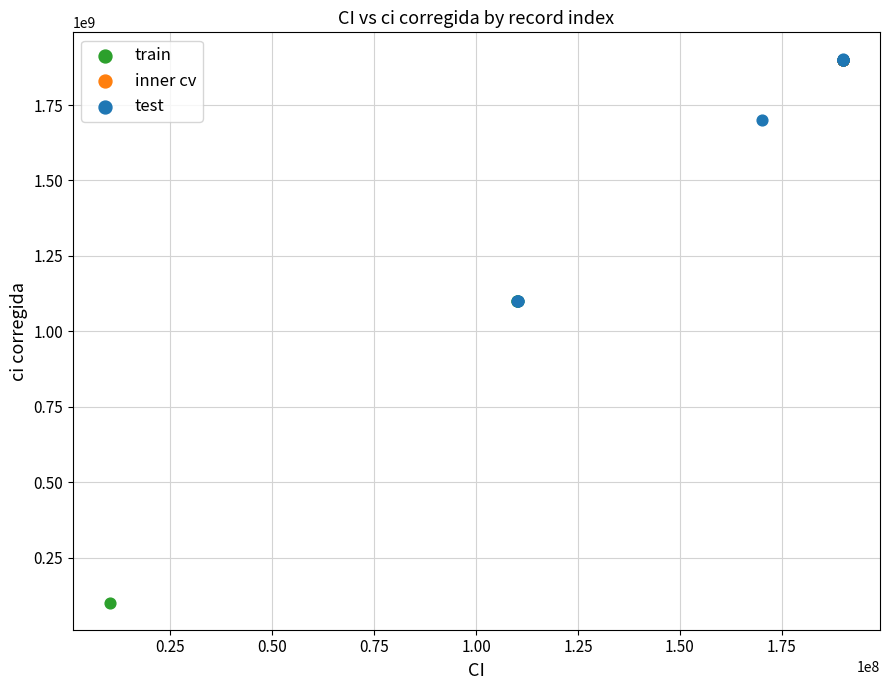

What are all the series names shown in the legend?

train, inner cv, test